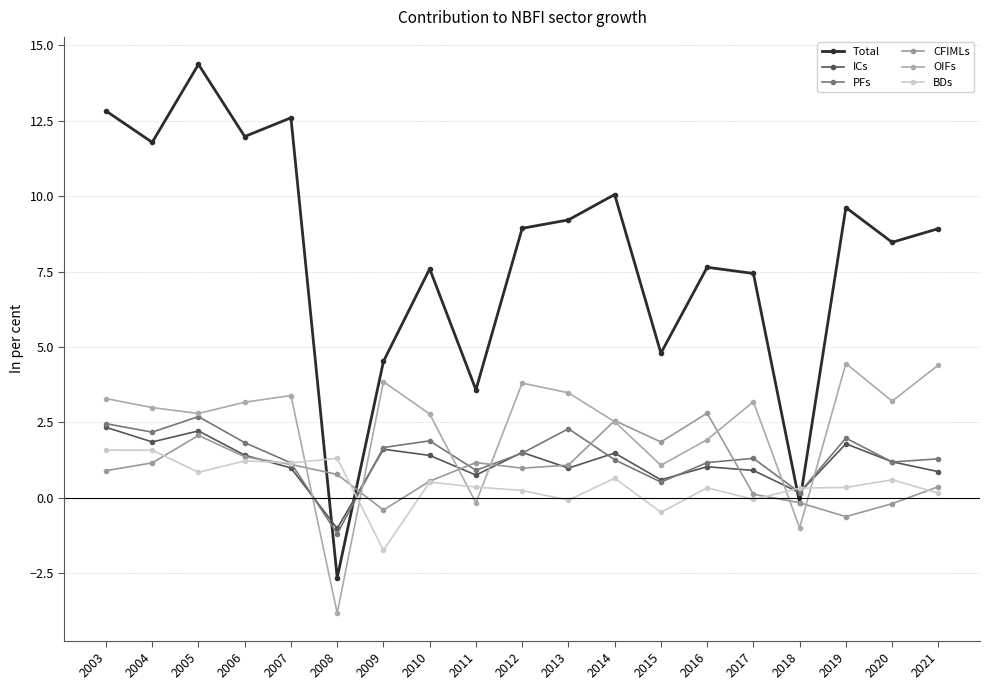

Which label corresponds to the largest value in the chart?

2005